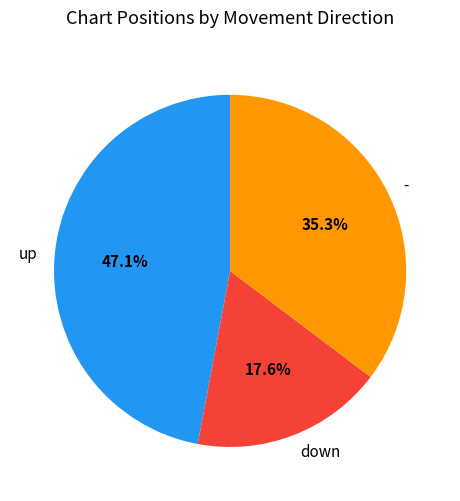

What percentage is NOT represented by -?

64.7%